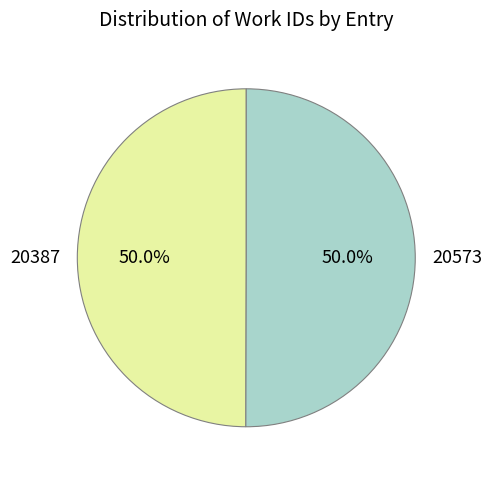

How many segments does this pie chart have?

2